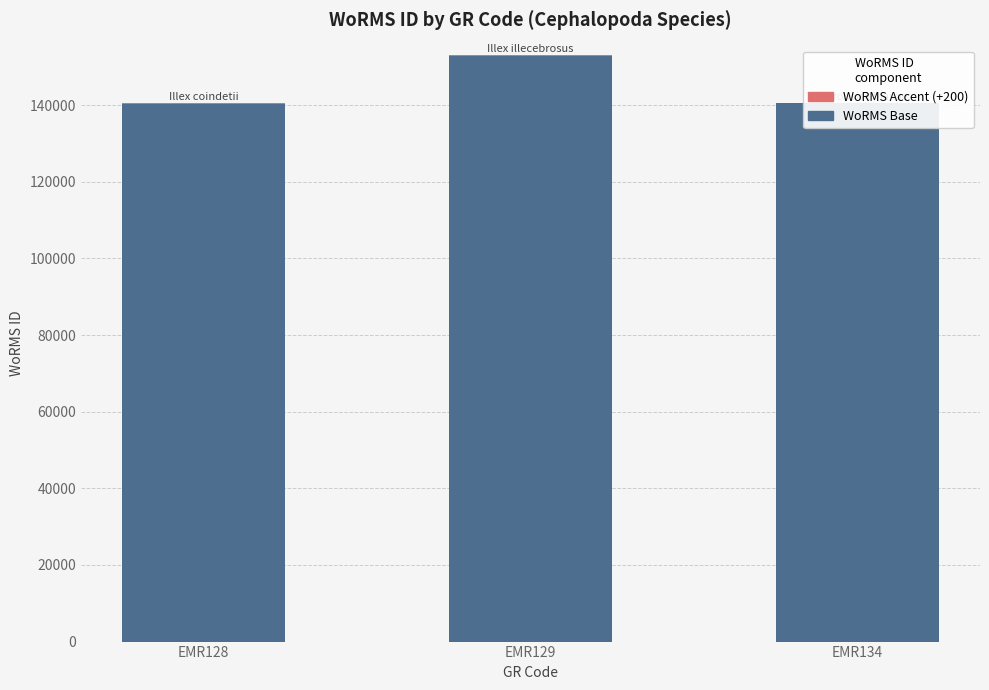

Reading left to right, list all the values displayed in this chart.

WoRMS Base: EMR128=140421	EMR129=152887	EMR134=140425
WoRMS Accent (+200): EMR128=200	EMR129=200	EMR134=200